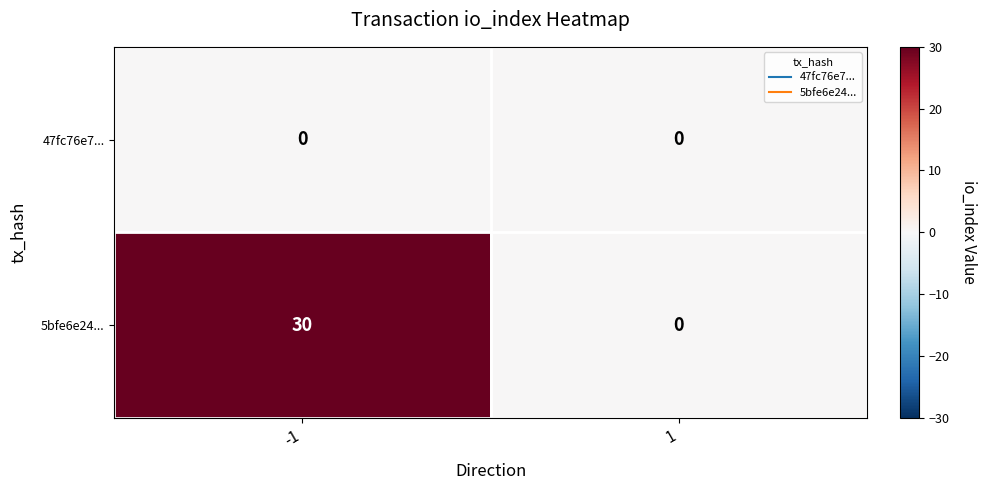

Is it true that 47fc76e7... equals 0 at 1?

True